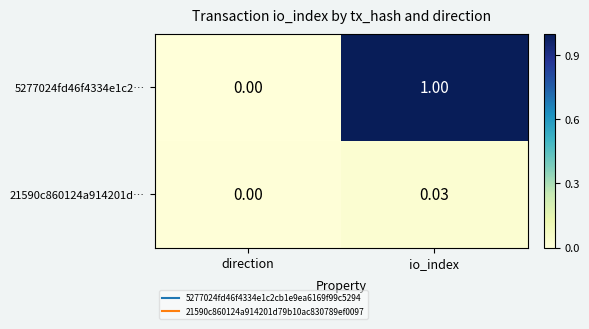

List the series in order of their peak value, highest first.

5277024fd46f4334e1c2…, 21590c860124a914201d…